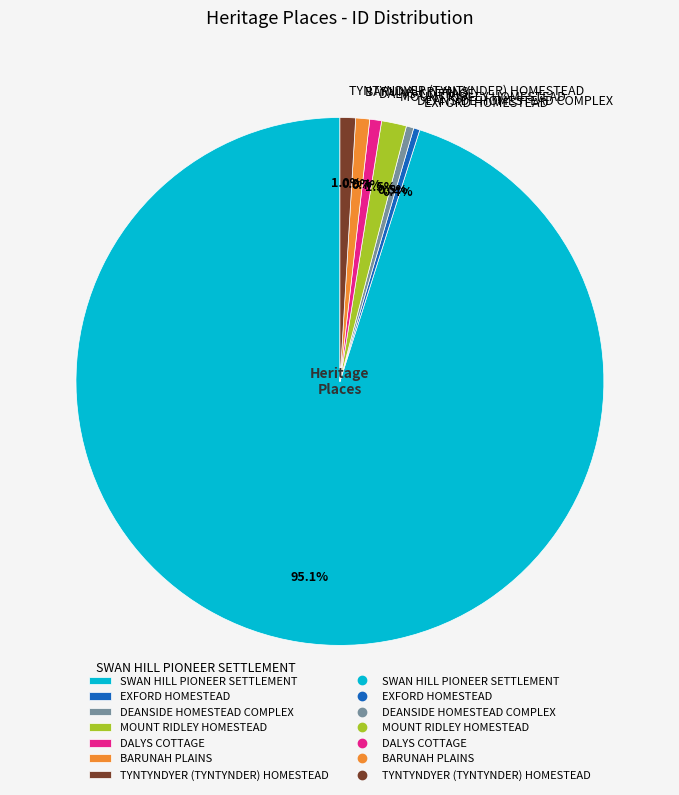

The BARUNAH PLAINS slice represents 8% of the pie. True or false?

False